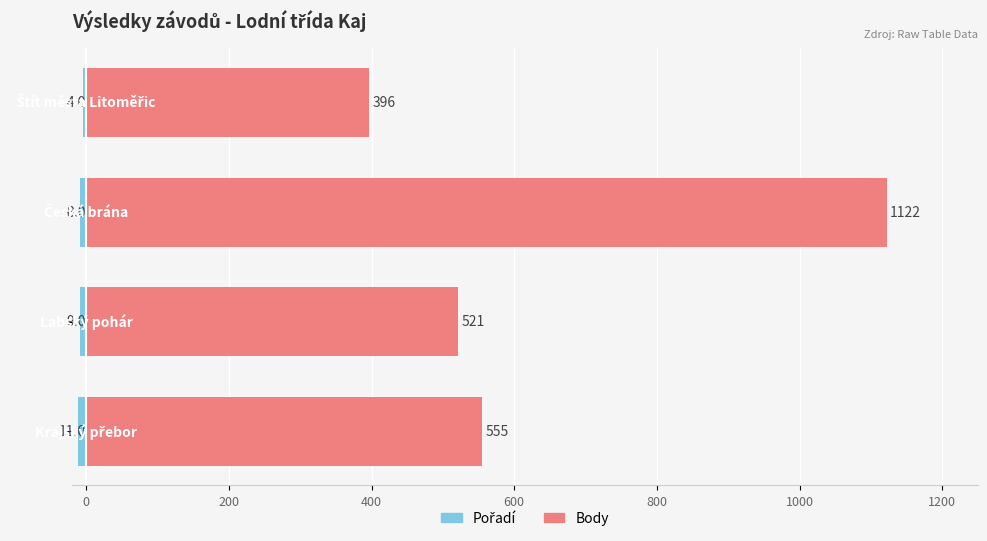

What are all the series names shown in the legend?

Pořadí, Body